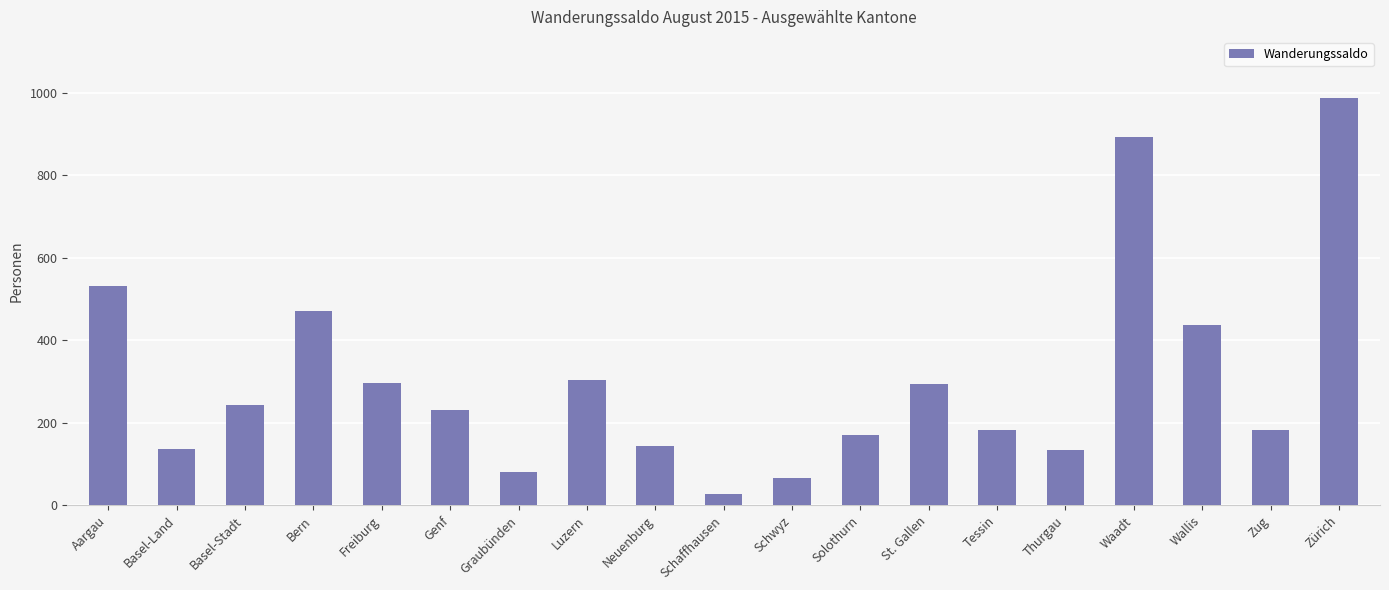

How many values are below 230?

9